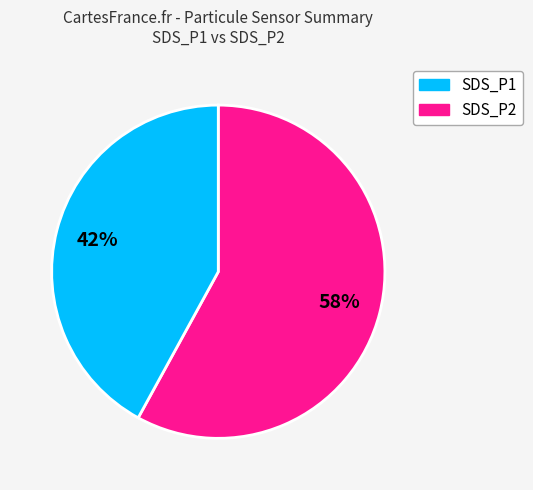

Do SDS_P1 and SDS_P2 together represent more than half of the pie?

Yes